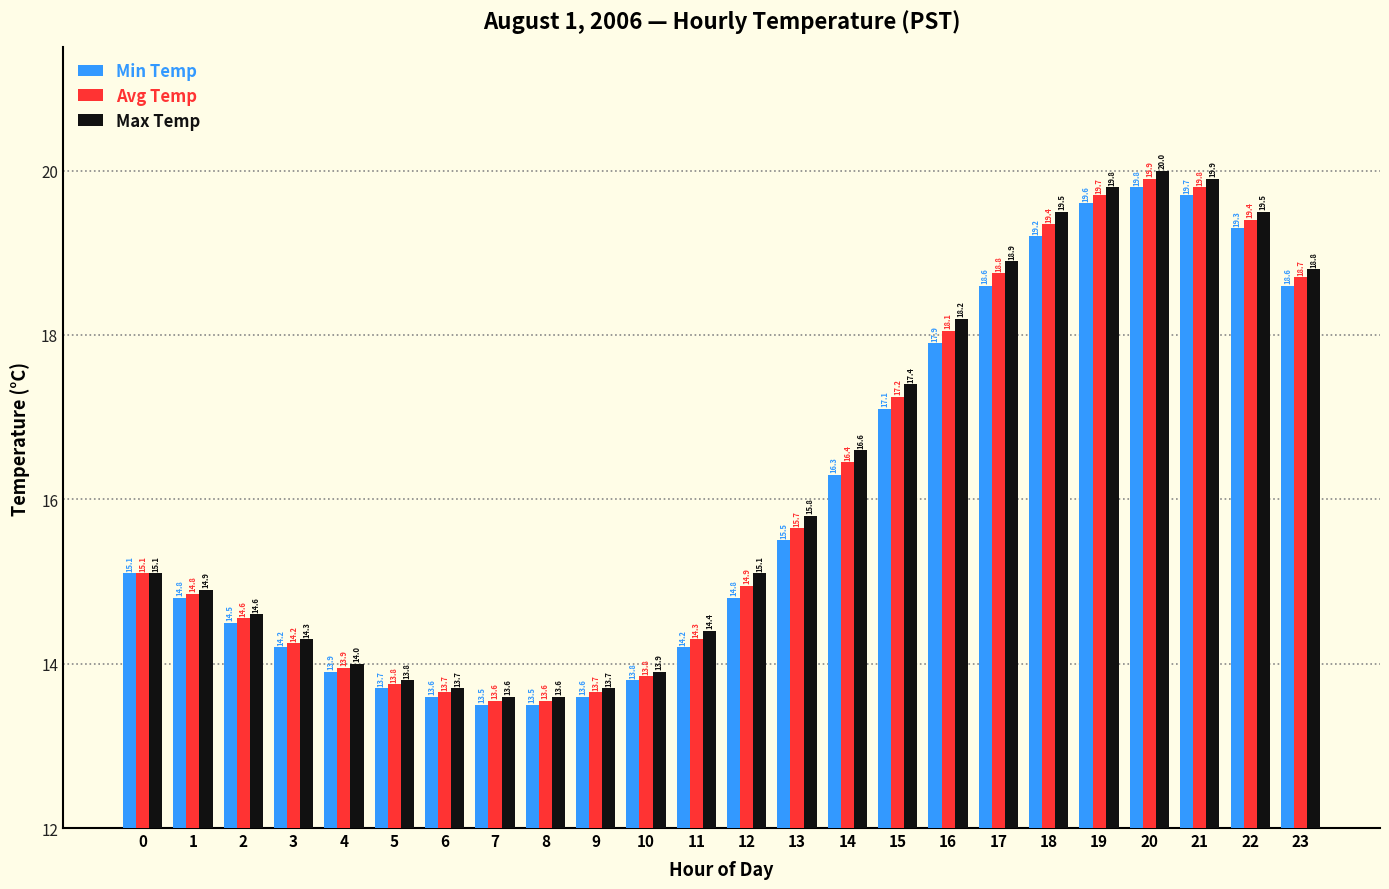

What is the lowest value of the Max Temp series?

13.6